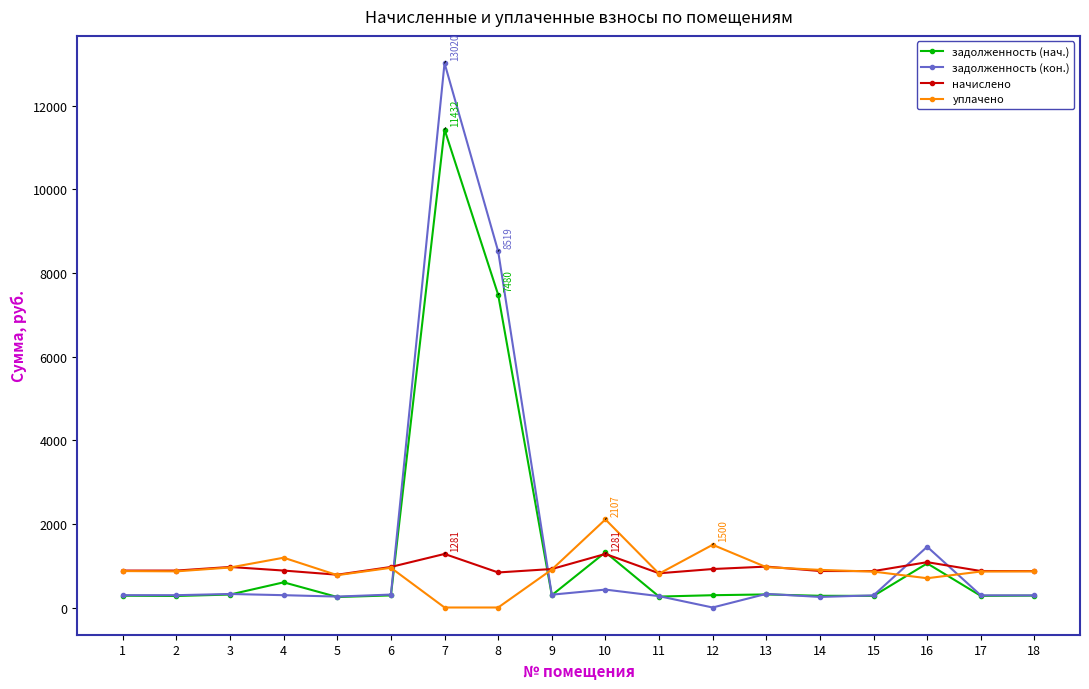

True or false: уплачено has more than 0 points higher than both neighbors.

True